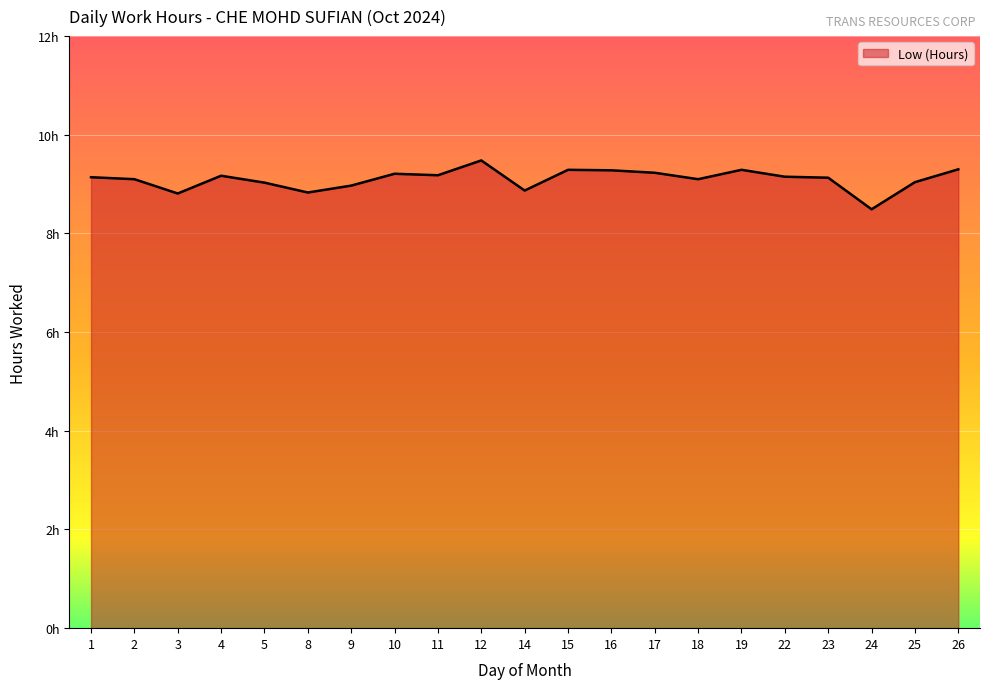

List the labels in order of value, largest first.

12, 26, 15, 19, 16, 17, 10, 11, 4, 22, 1, 23, 2, 18, 25, 5, 9, 14, 8, 3, 24